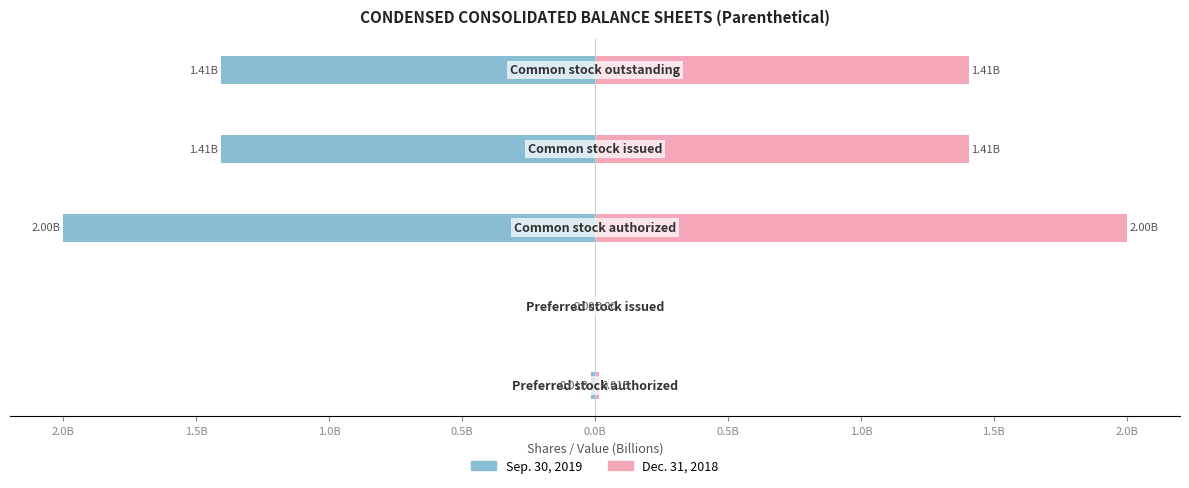

Which series has the largest range (max minus min)?

Sep. 30, 2019